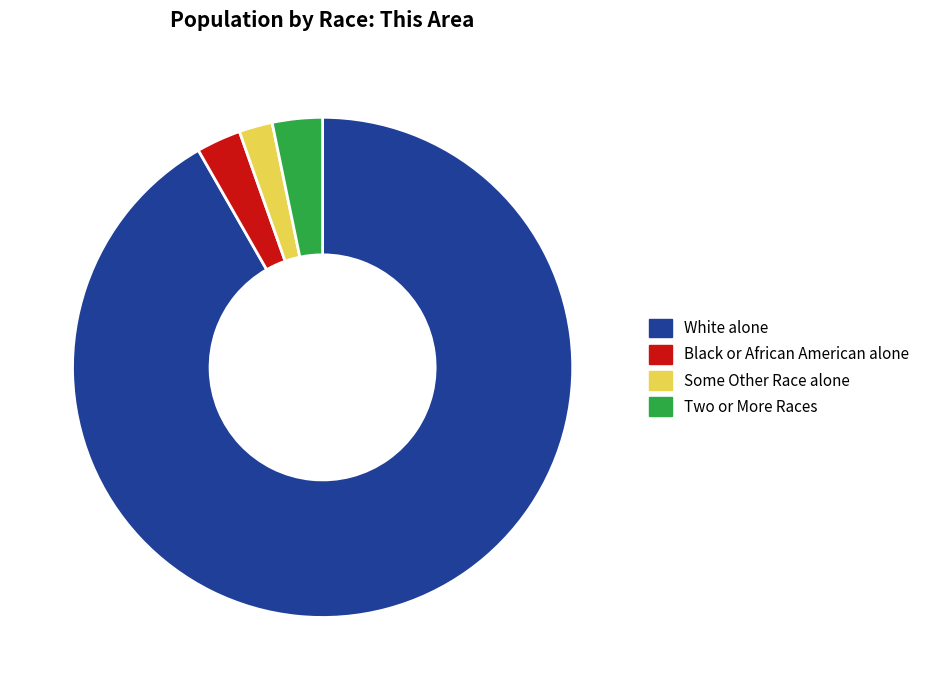

What is the ratio of the value at Black or African American alone to the value at Two or More Races?

0.9